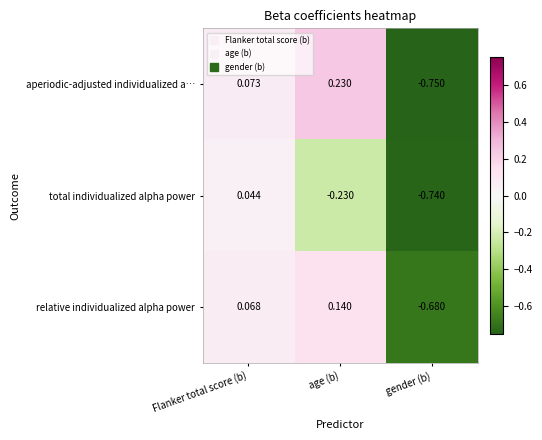

At which category is the sum across all series the highest?

Flanker total score (b)